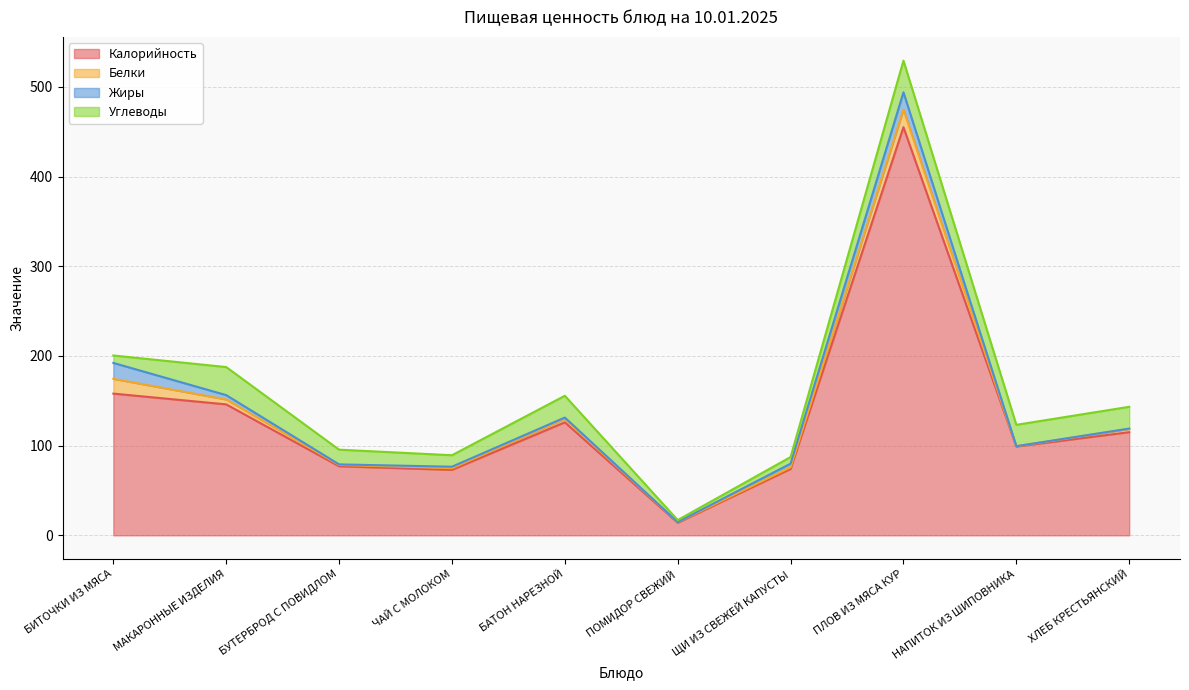

What is the label of the 2nd point from the right?

НАПИТОК ИЗ ШИПОВНИКА